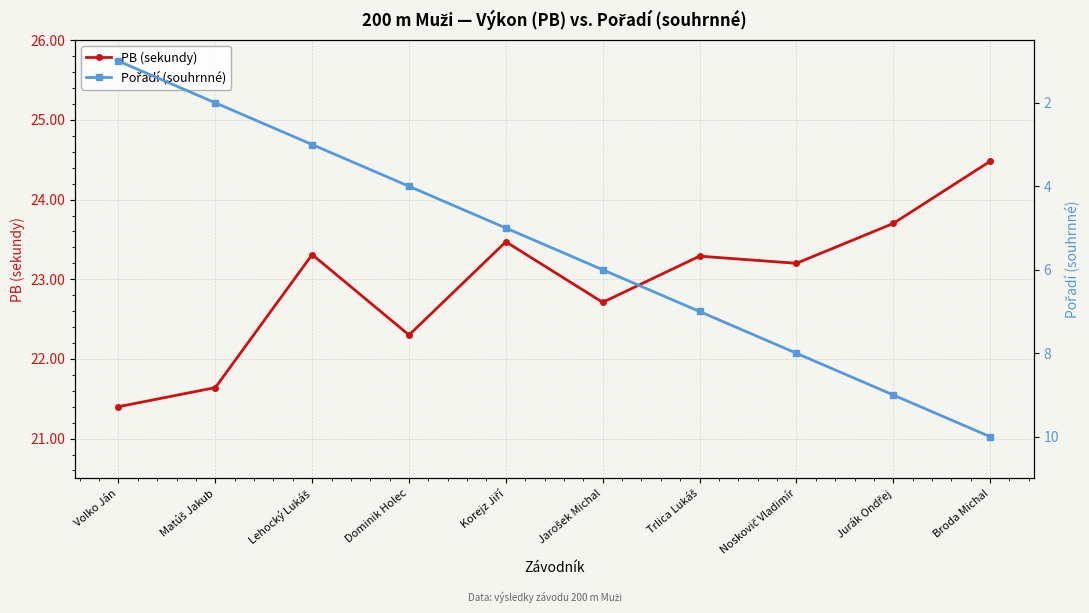

True or false: PB (sekundy) has a value of 13.4 at Dominik Holec.

False